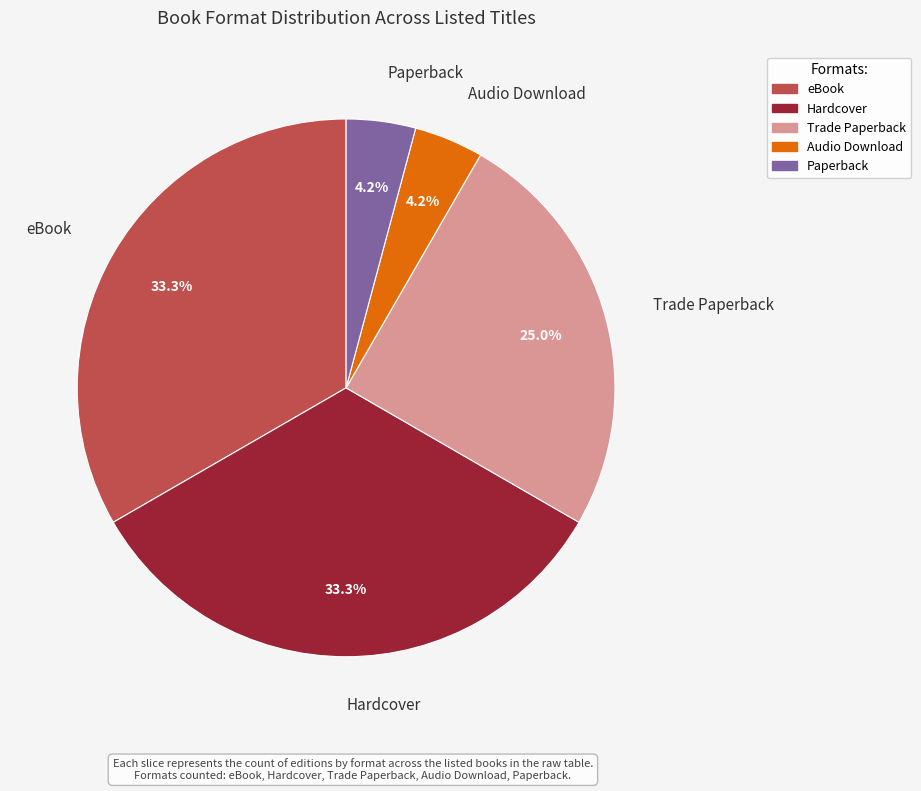

Does Paperback represent more than half of the total?

No